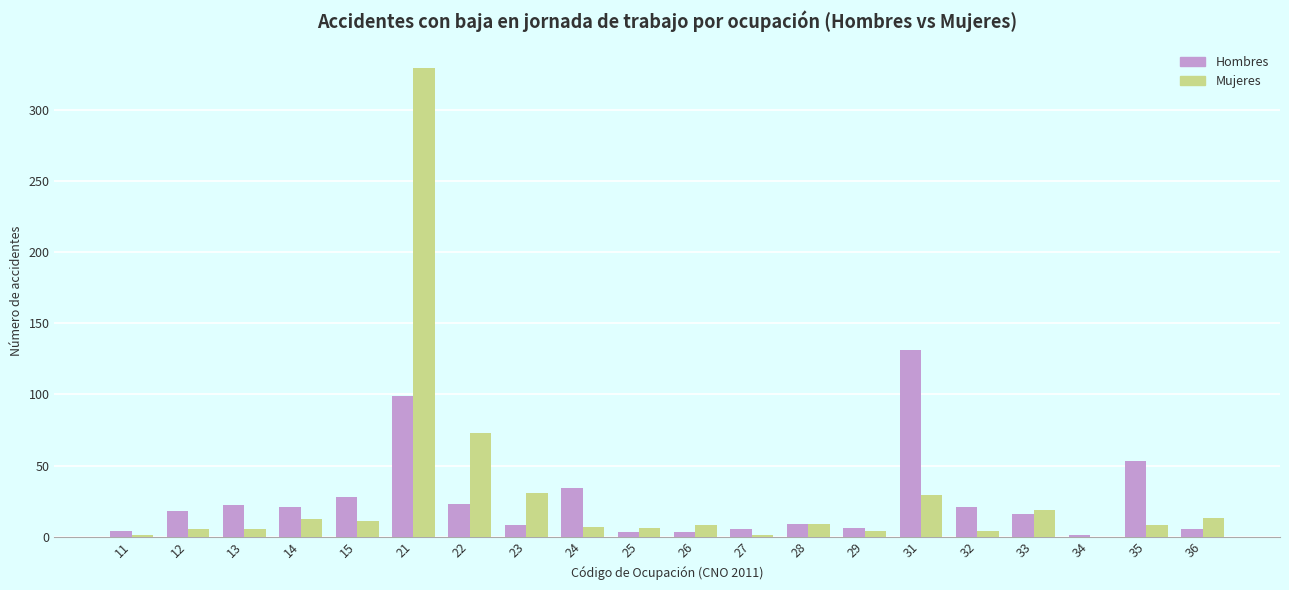

At which category is the sum across all series the highest?

21